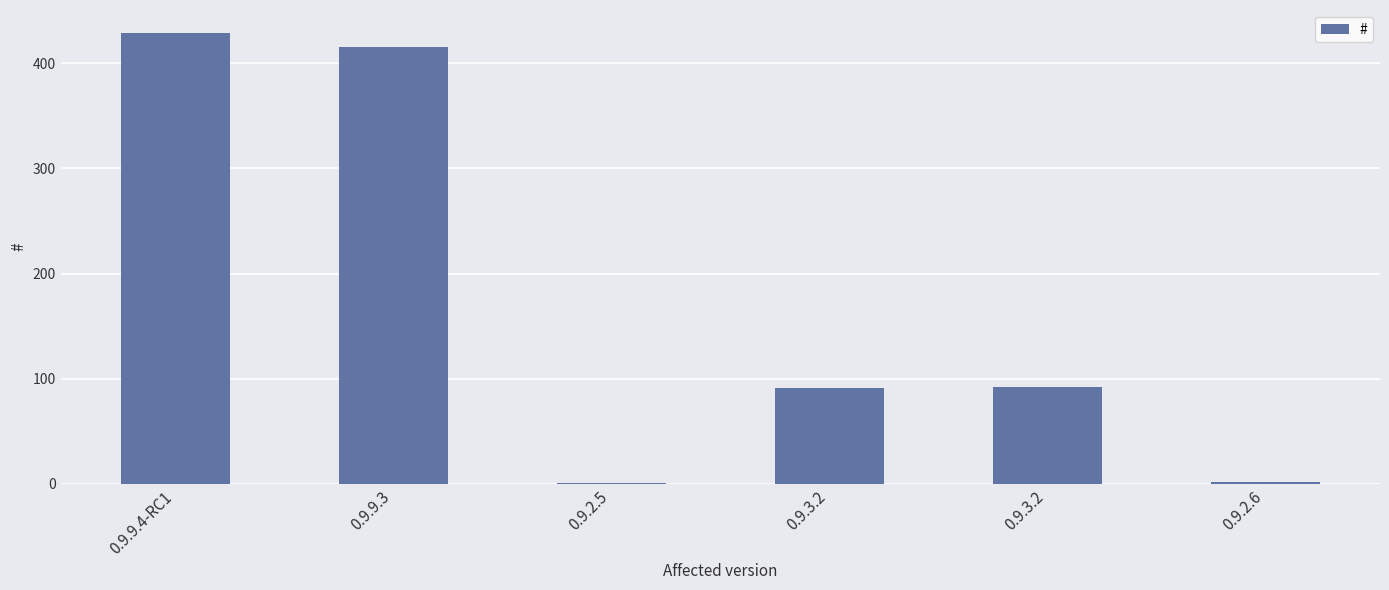

Reading right to left, extract all data points from this chart.

0.9.2.6=2	0.9.3.2=92	0.9.3.2=91	0.9.2.5=1	0.9.9.3=415	0.9.9.4-RC1=429